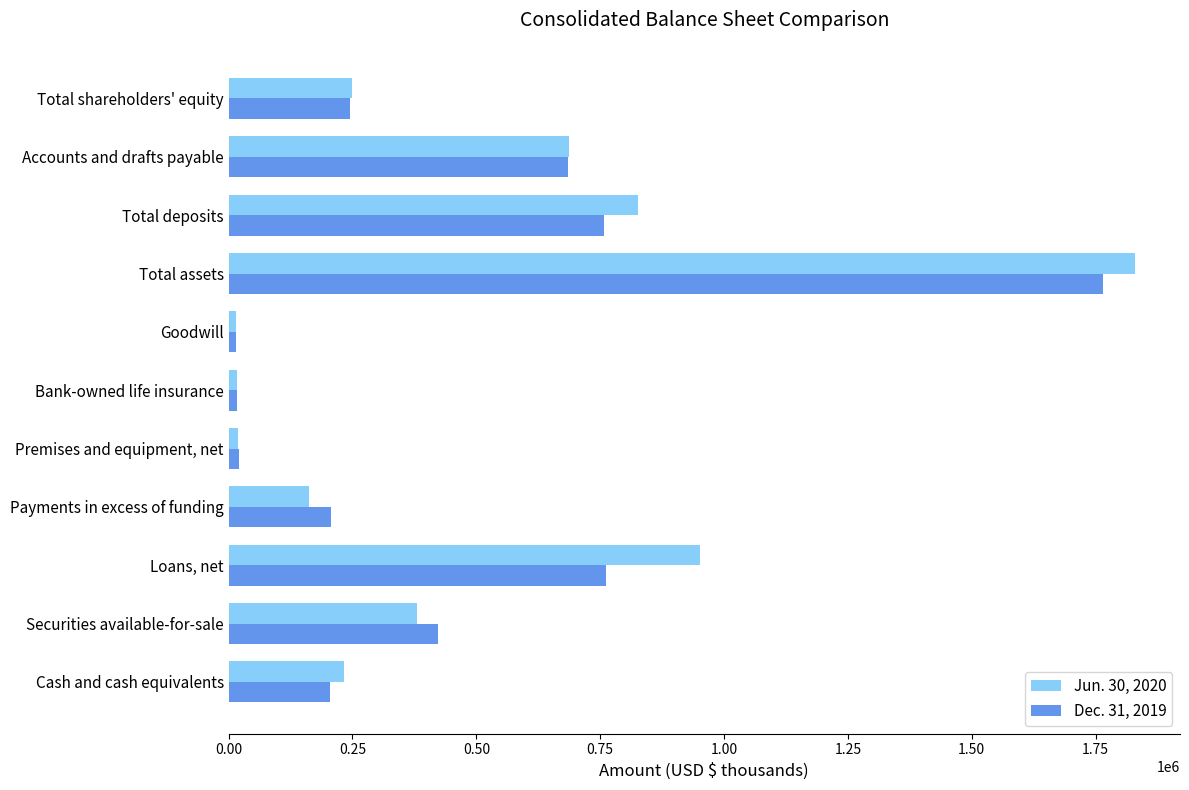

What is the maximum value shown in the chart?

1828984